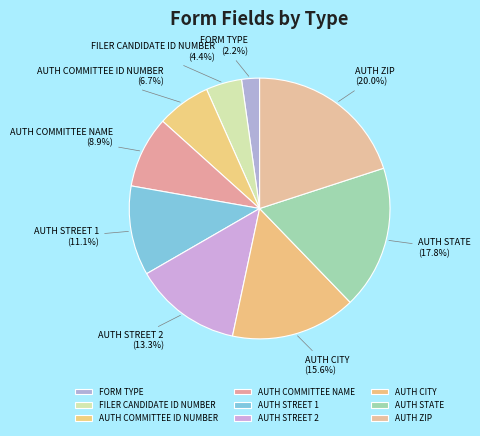

True or false: AUTH STREET 2 accounts for 13% of the total.

True